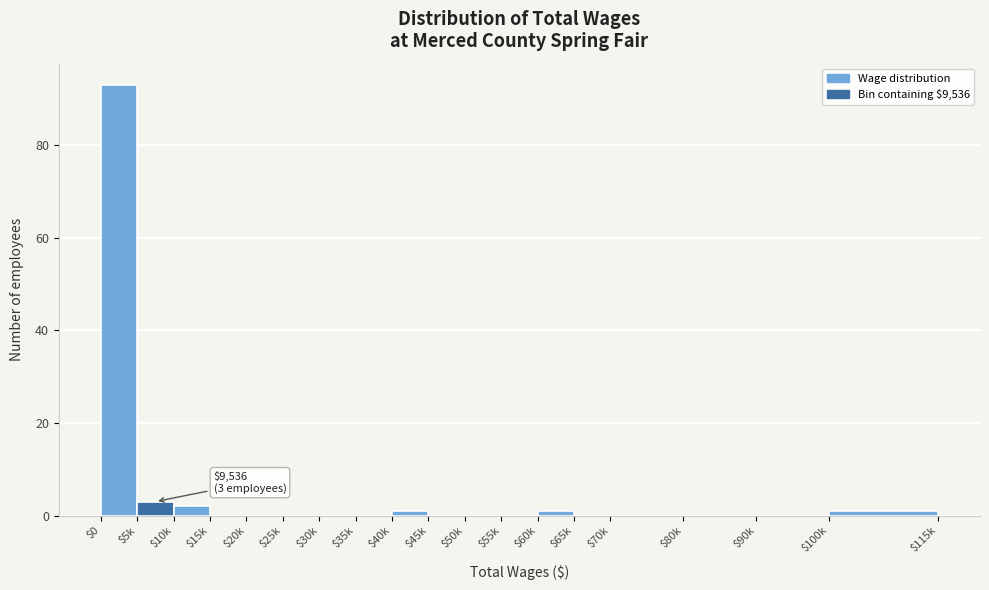

The value at $80k is 56. True or false?

False